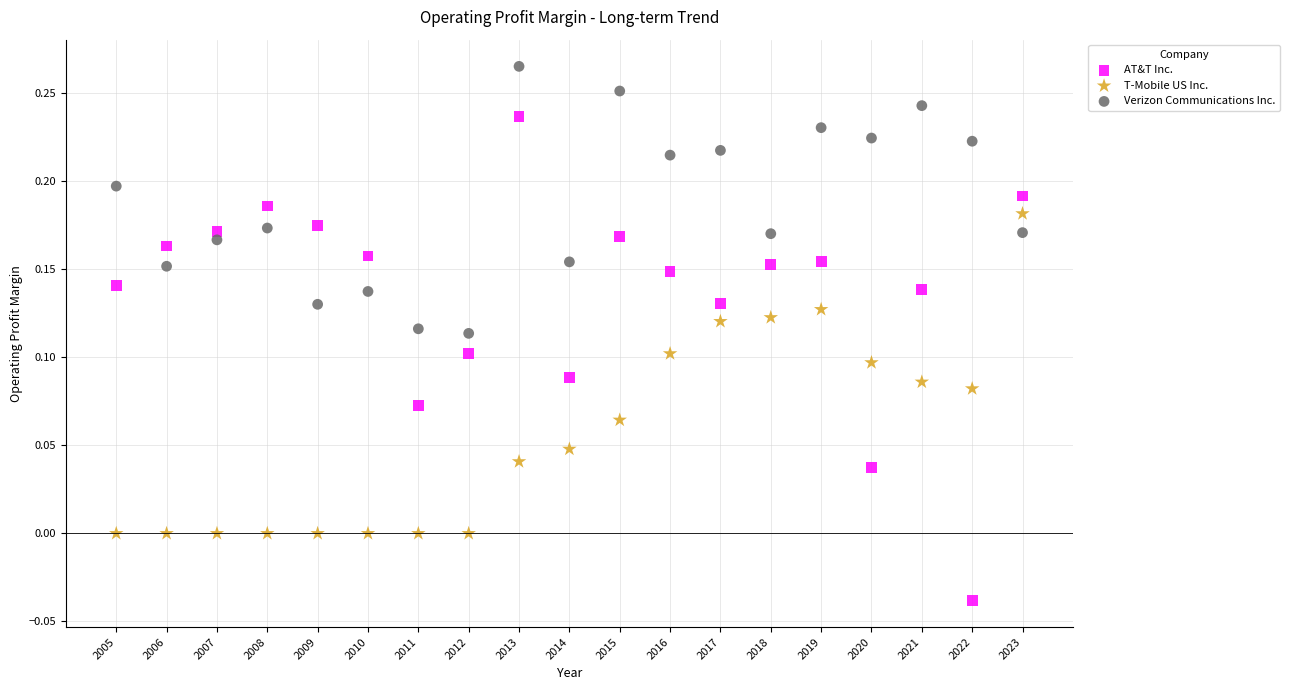

Across all data points, what is the range of X values (max minus min)?

18.0